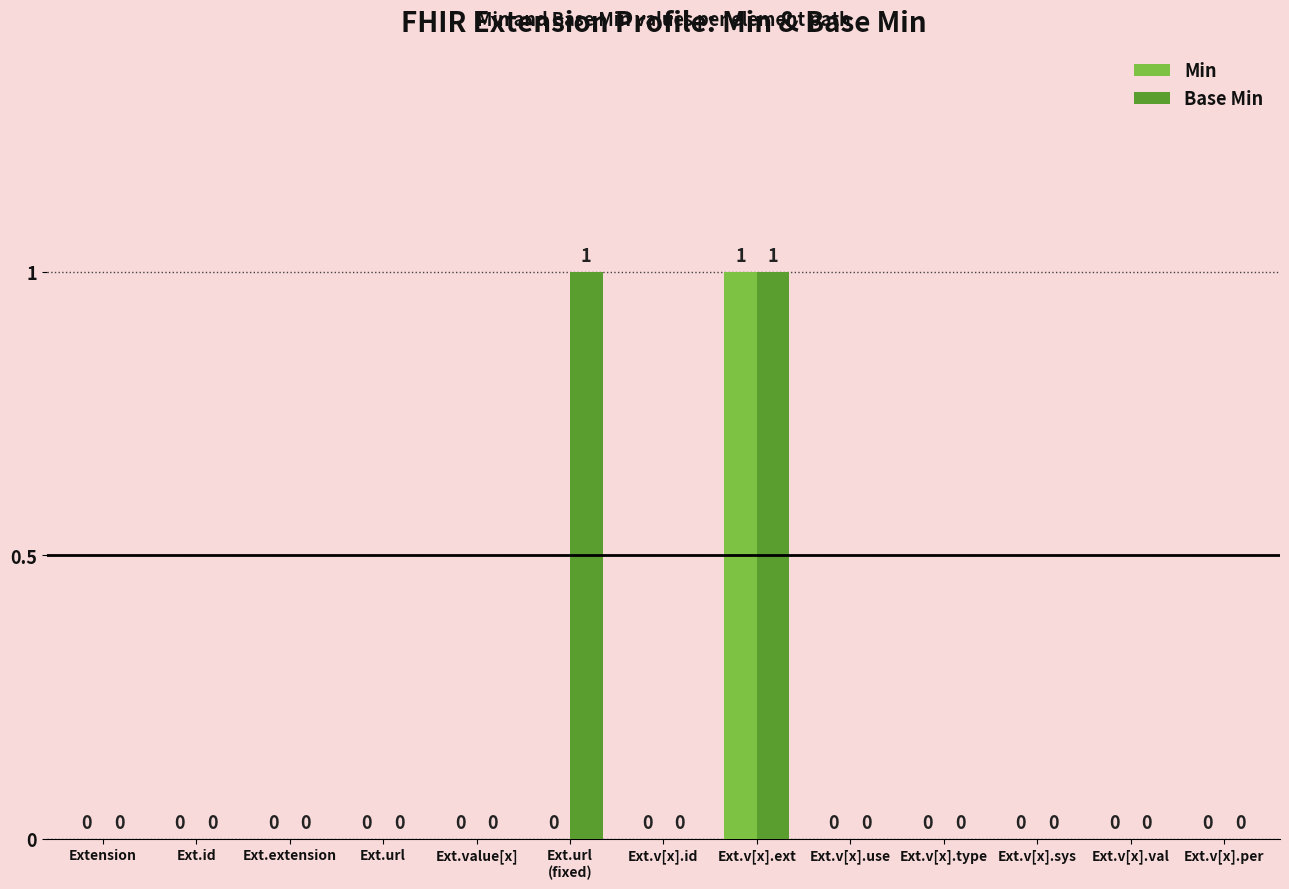

What is the sum of all Base Min values?

2